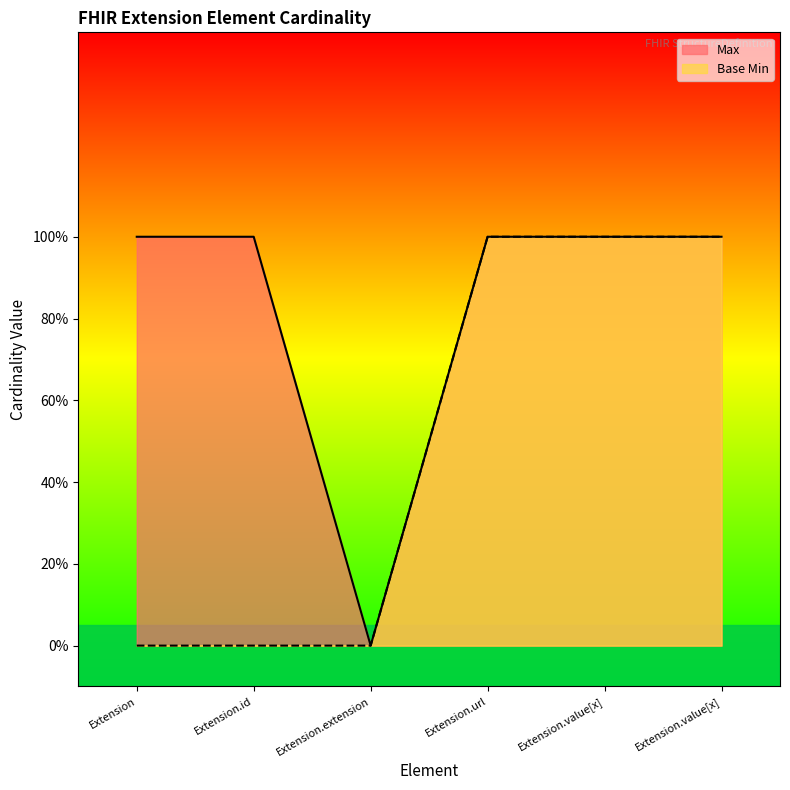

What is the difference between the Base Min values at Extension.value[x] and Extension.extension?

1